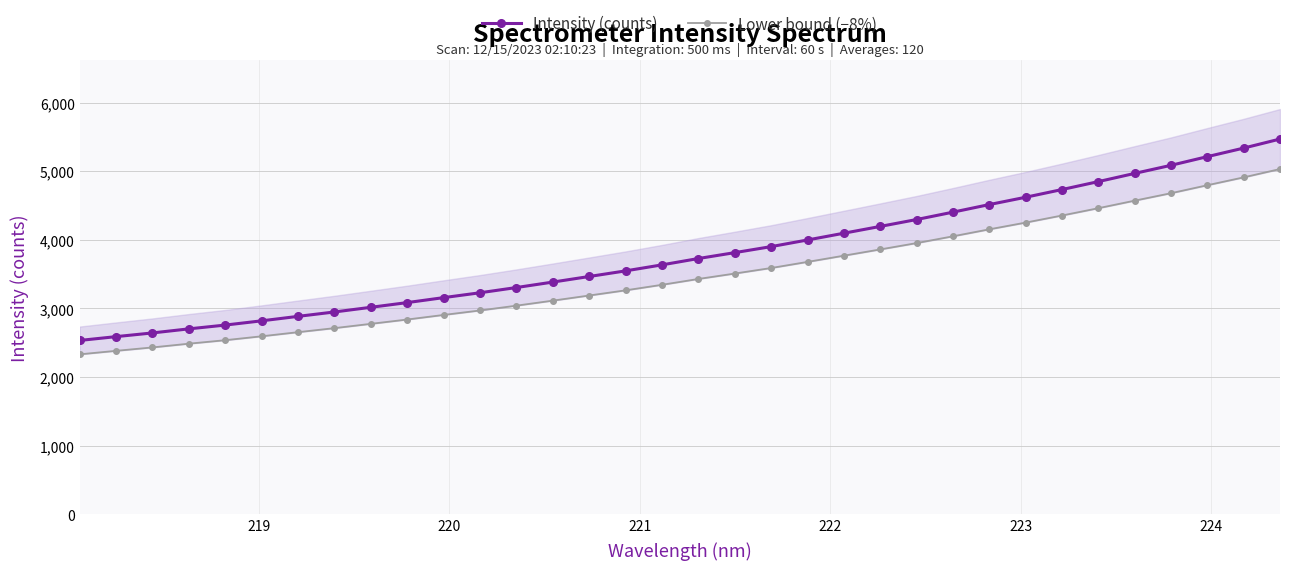

What is the value of the Intensity (counts) point at the 29th from the left?

4850.8